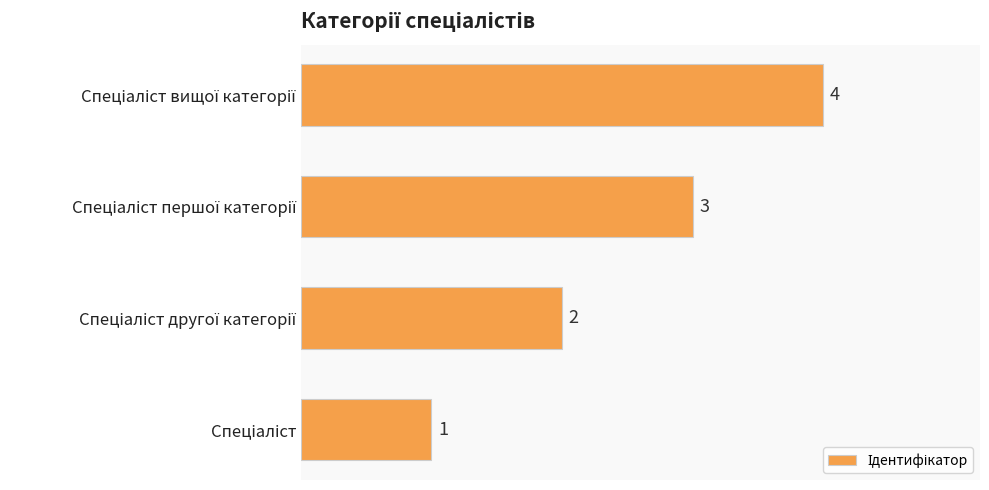

What is the greatest value displayed?

4